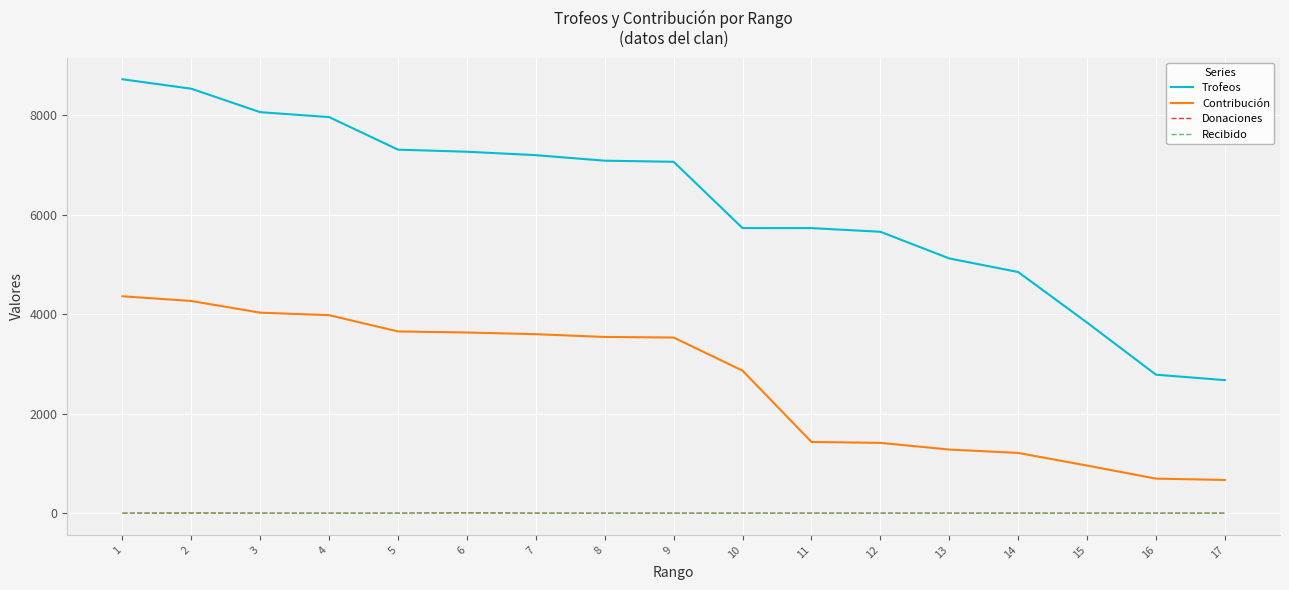

What is the maximum value shown in the chart?

8719